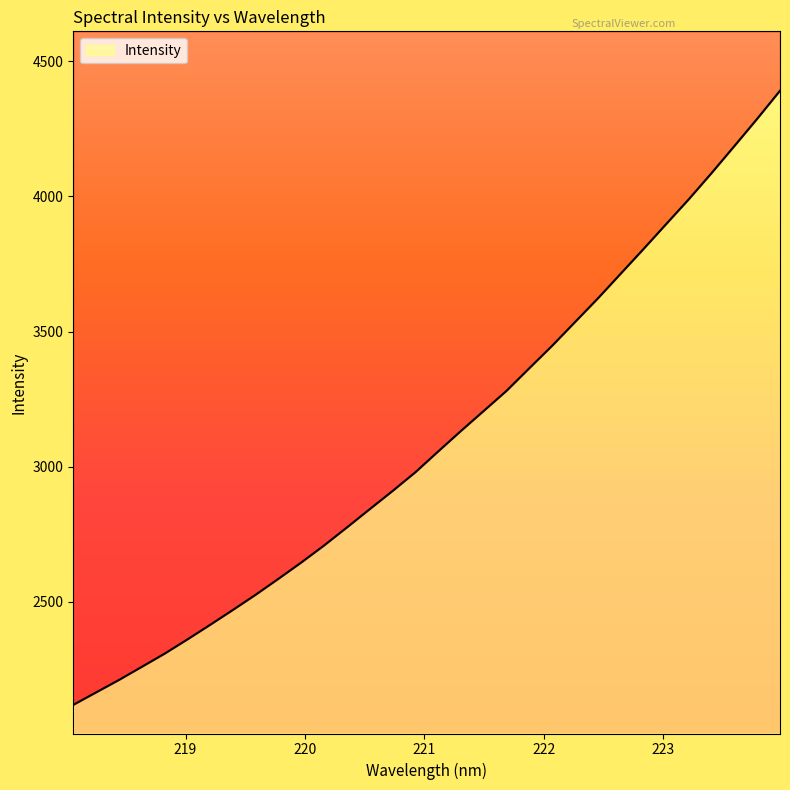

What is the approximate value at 218.442?

2211.0